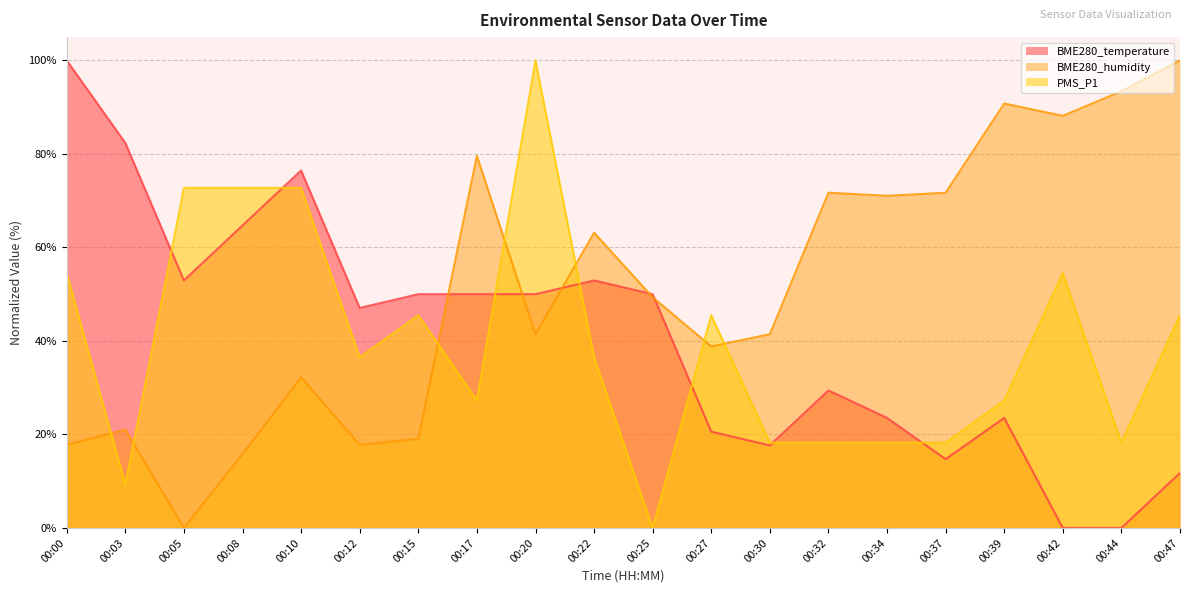

The value of PMS_P1 at 00:17 is 27.2. True or false?

True